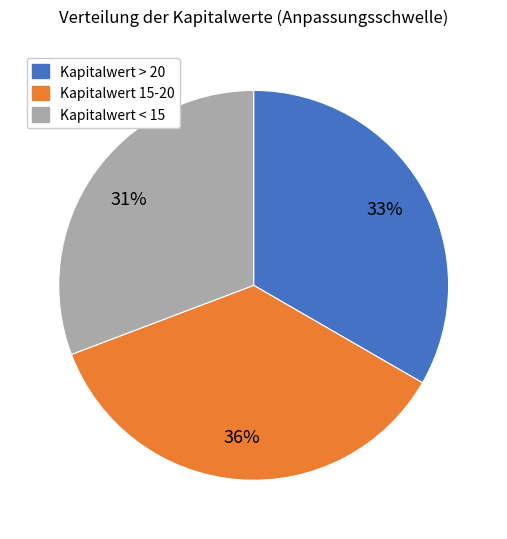

What percentage is the Kapitalwert > 20 slice, to the nearest percent?

33%